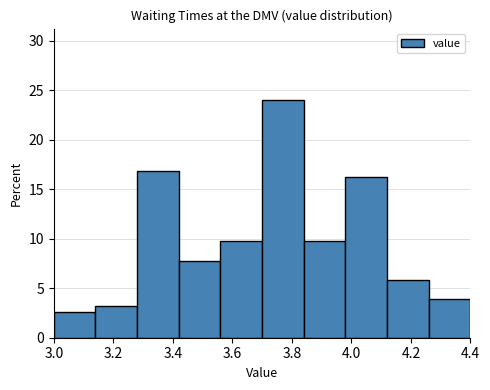

Over which range of the x-axis is the bar tallest?

3.70 to 3.84